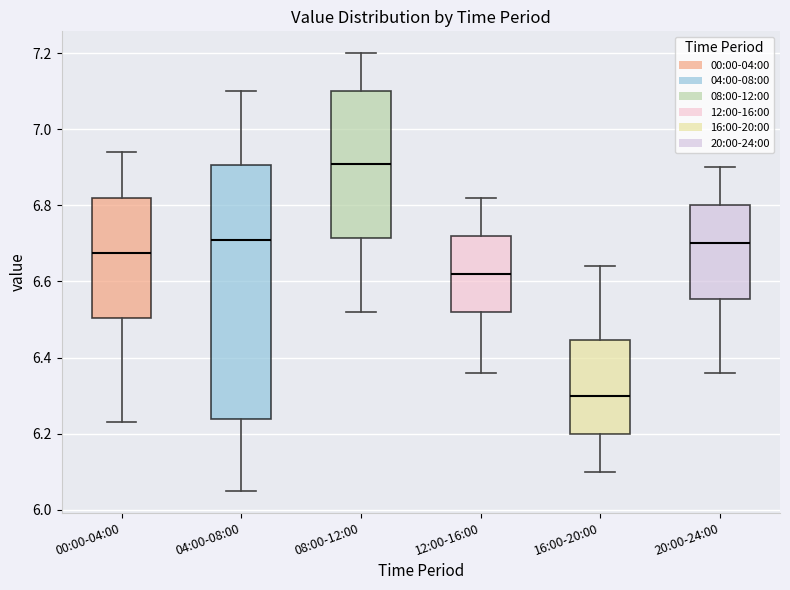

Reading left to right, read every box against the y-axis: the position of its median line, the range the box covers, and the ends of its whiskers. The values are not printed on the chart, so give them approximately, as read against the axis.

00:00-04:00: median 6.68, box 6.50 to 6.82, whiskers 6.24 to 6.94
04:00-08:00: median 6.72, box 6.24 to 6.90, whiskers 6.06 to 7.10
08:00-12:00: median 6.92, box 6.72 to 7.10, whiskers 6.52 to 7.20
12:00-16:00: median 6.62, box 6.52 to 6.72, whiskers 6.36 to 6.82
16:00-20:00: median 6.30, box 6.20 to 6.44, whiskers 6.10 to 6.64
20:00-24:00: median 6.70, box 6.56 to 6.80, whiskers 6.36 to 6.90